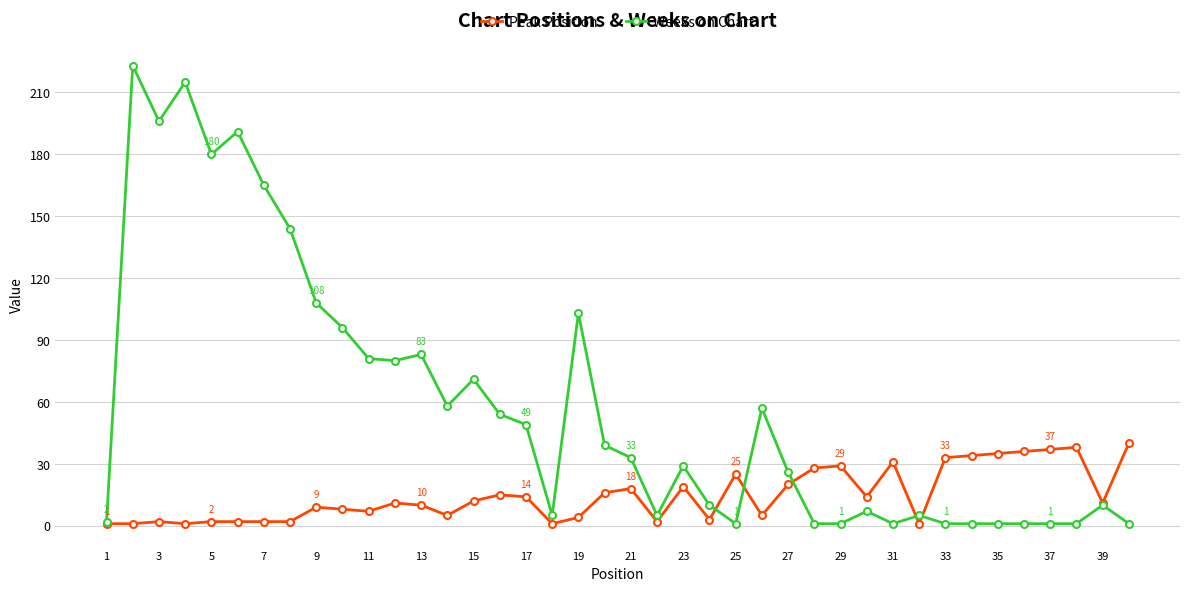

Rank the series by their average value, from lowest to highest.

Peak Position, Weeks on Chart